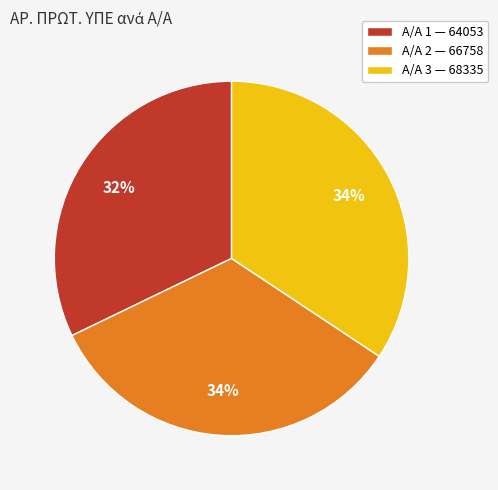

To the nearest percent, what is the difference between the largest and smallest slice percentages?

2%